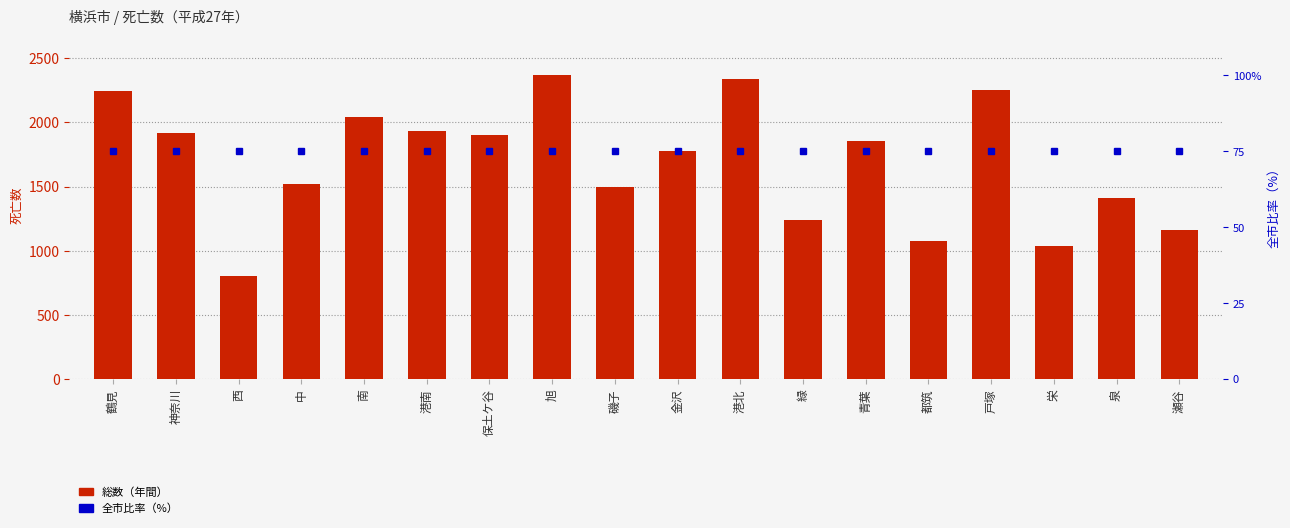

What is the difference between the highest and lowest values at 保土ケ谷?

1823